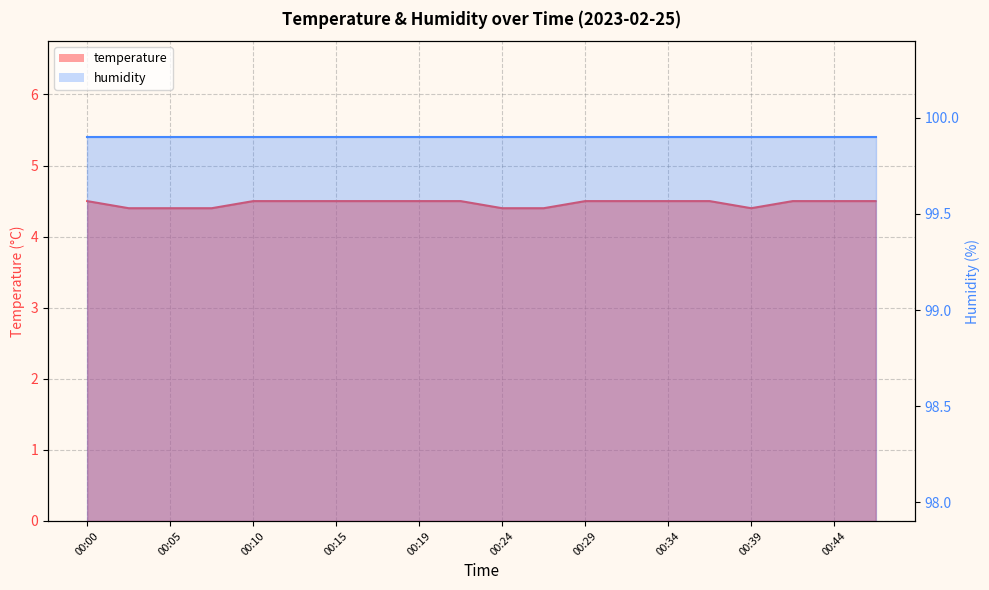

The value at 00:07 is 4.4. True or false?

True